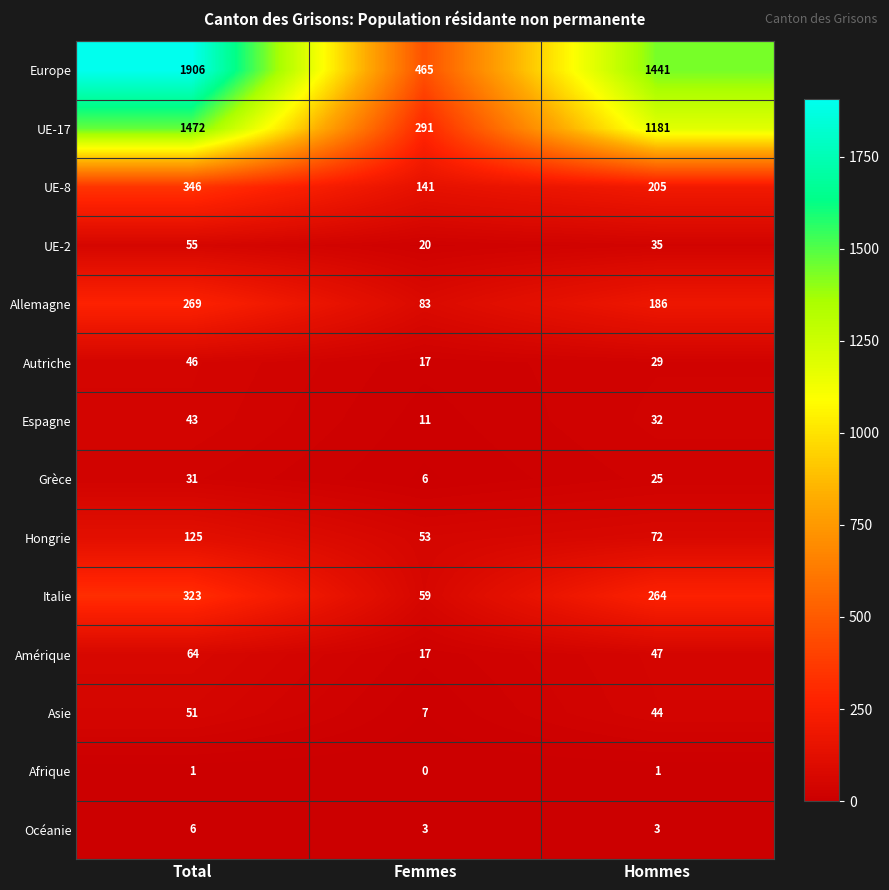

At how many categories does at least one series exceed 990?

2